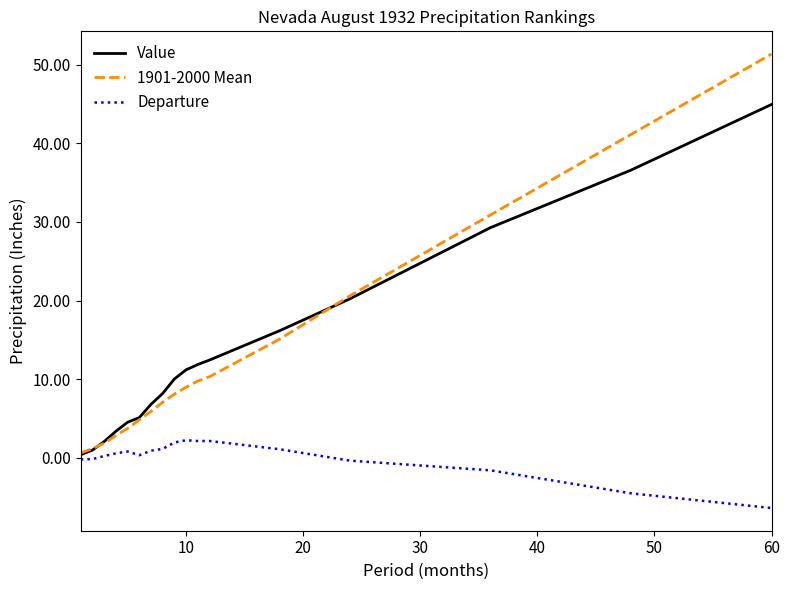

Which series has the widest spread of values?

1901-2000 Mean